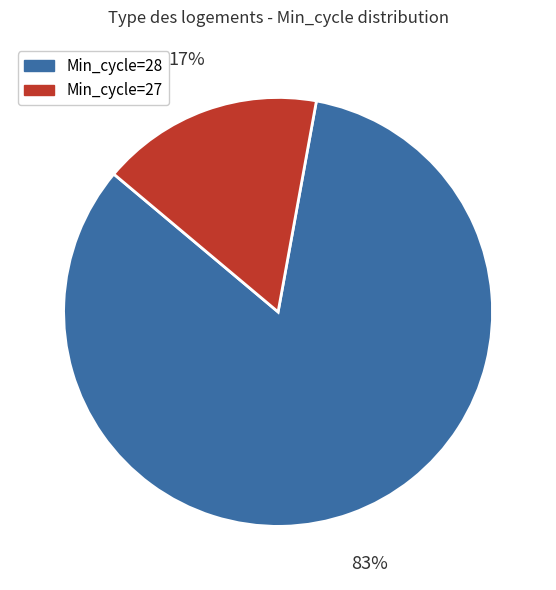

Does any single category account for the majority?

Yes